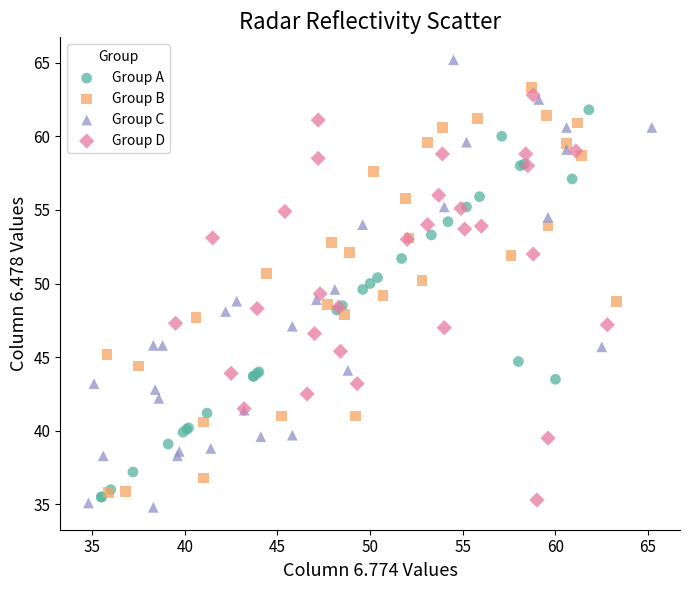

Which series contains the highest Y value?

Group C